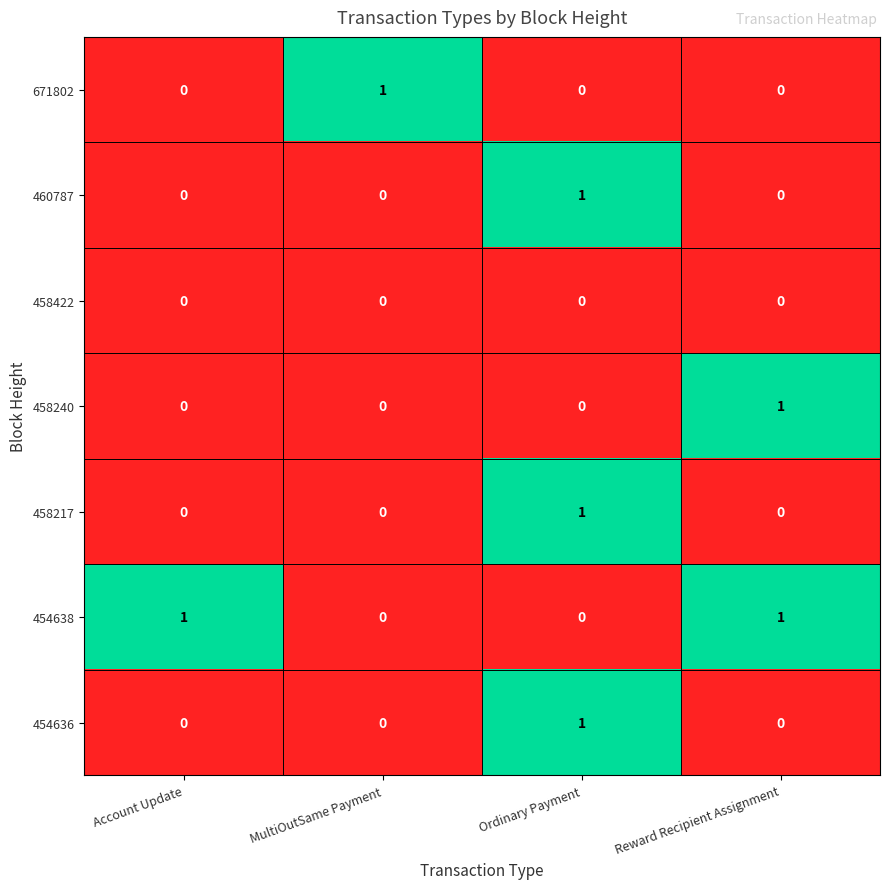

Is it true that 458217 equals 0 at Reward Recipient Assignment?

True